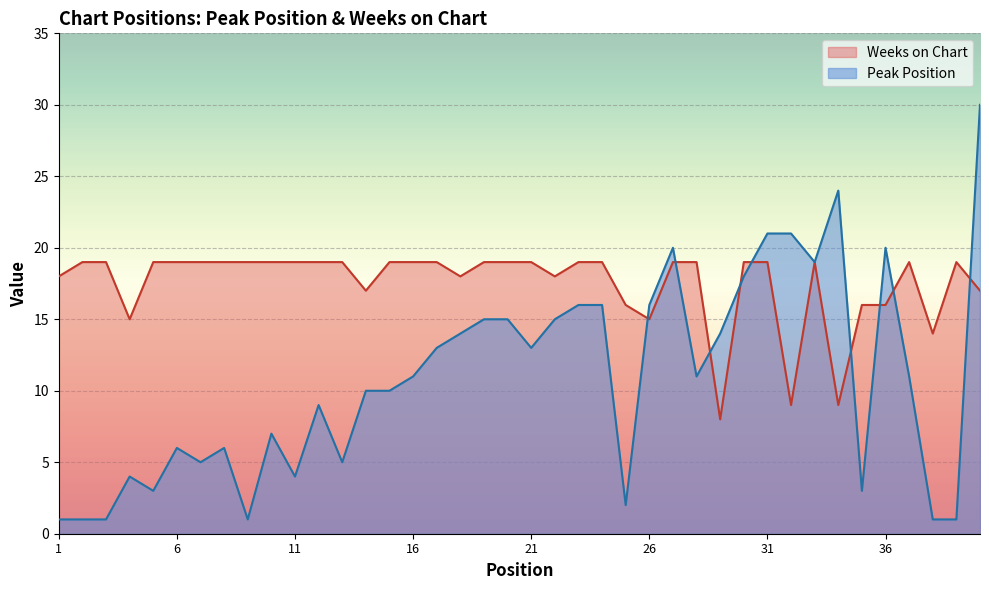

The value of Weeks on Chart at 24 is 19. True or false?

True